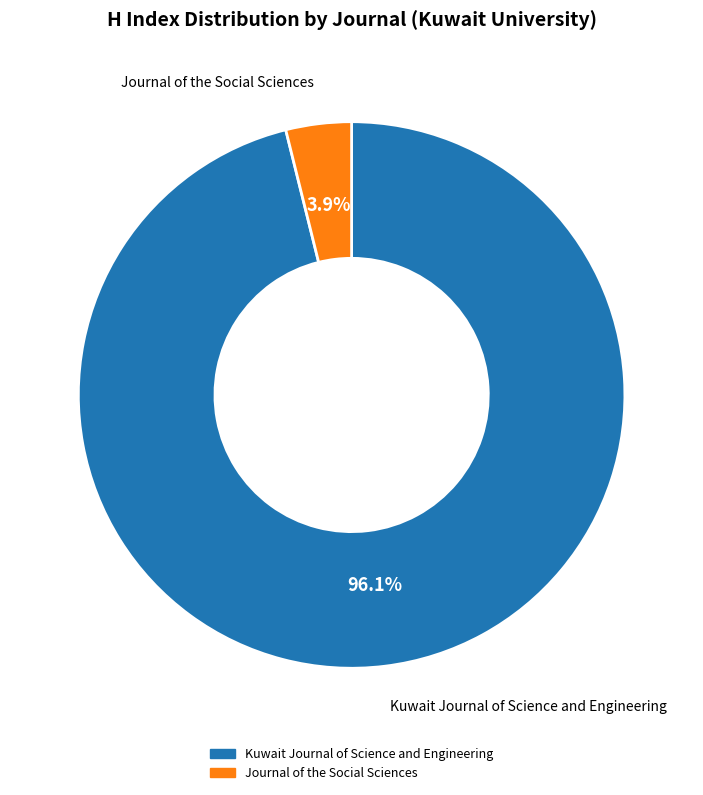

Is the sum of Journal of the Social Sciences and Kuwait Journal of Science and Engineering greater than half?

Yes